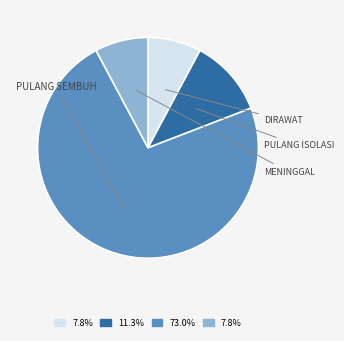

Is there a majority slice in this chart?

Yes